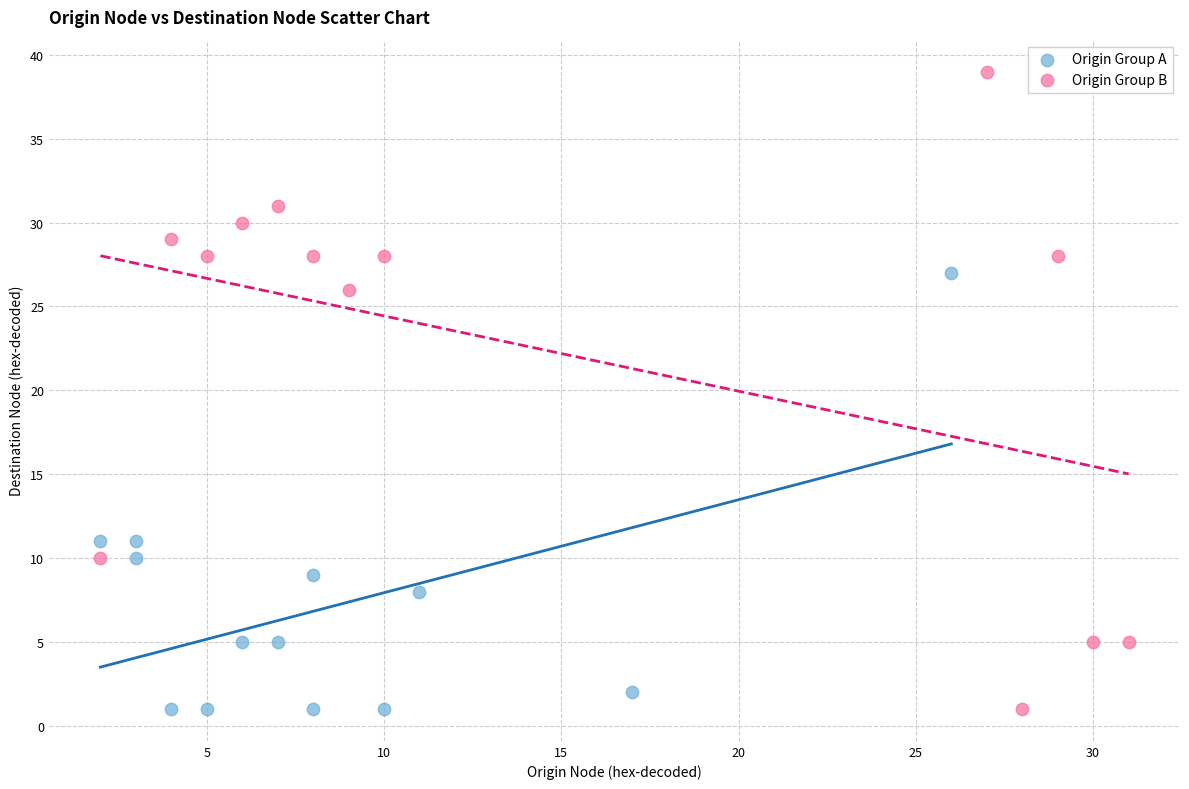

What are all the series names shown in the legend?

Origin Group A, Origin Group B